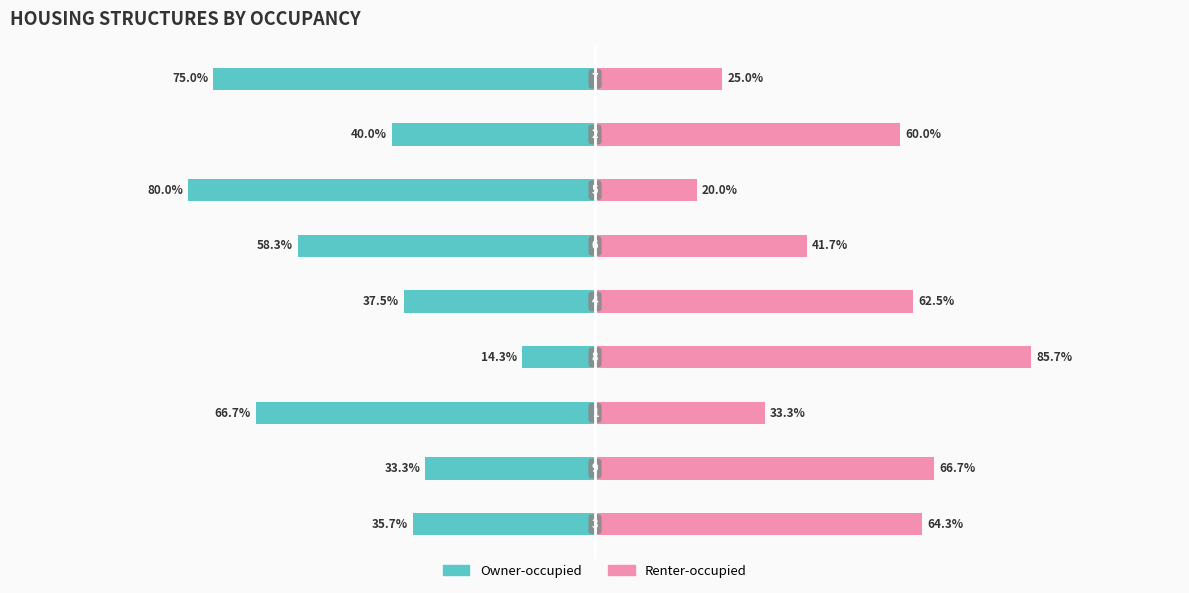

How many groups of bars are there?

9